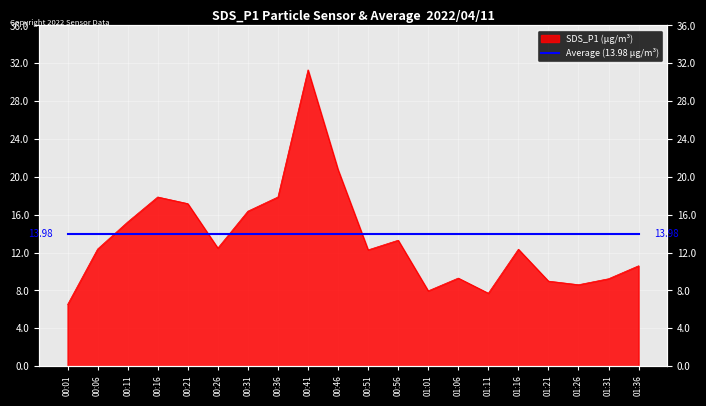

Is it true that the value at 00:11 is 26.1?

False